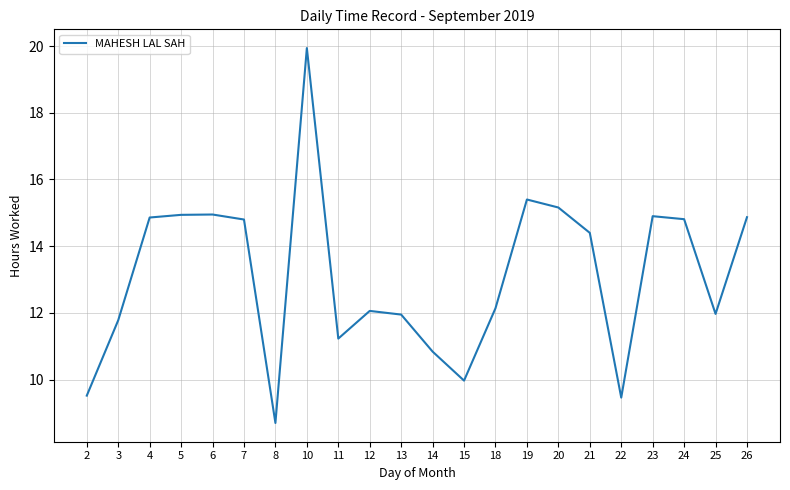

Does the chart display data point markers on the line(s)?

No